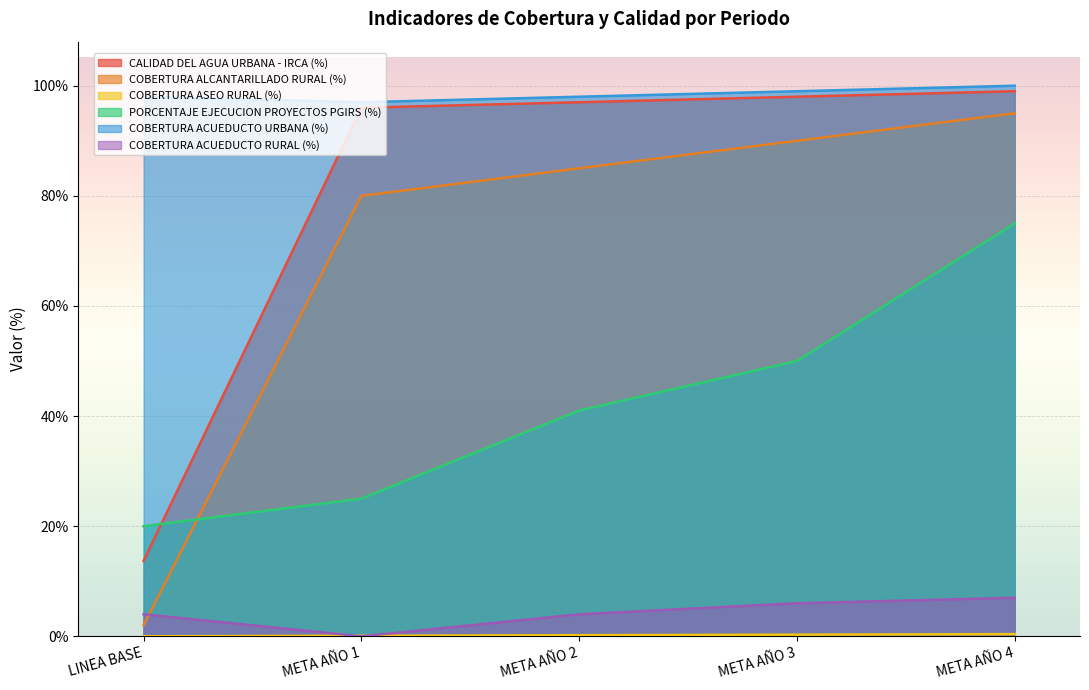

At how many categories does at least one series exceed 0?

5